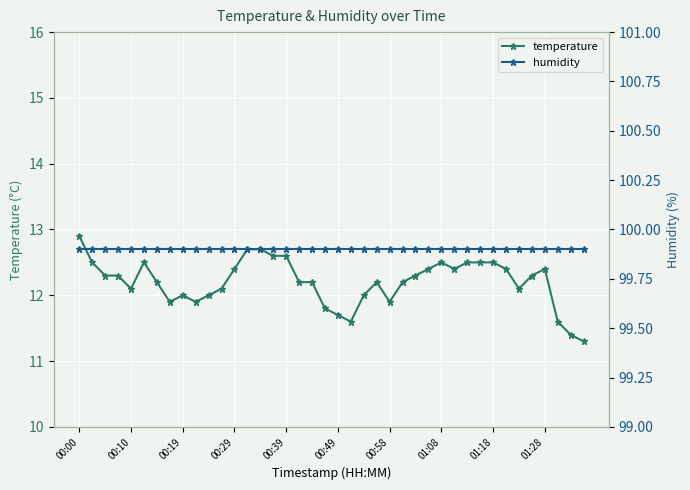

What position from the left is 18?

19